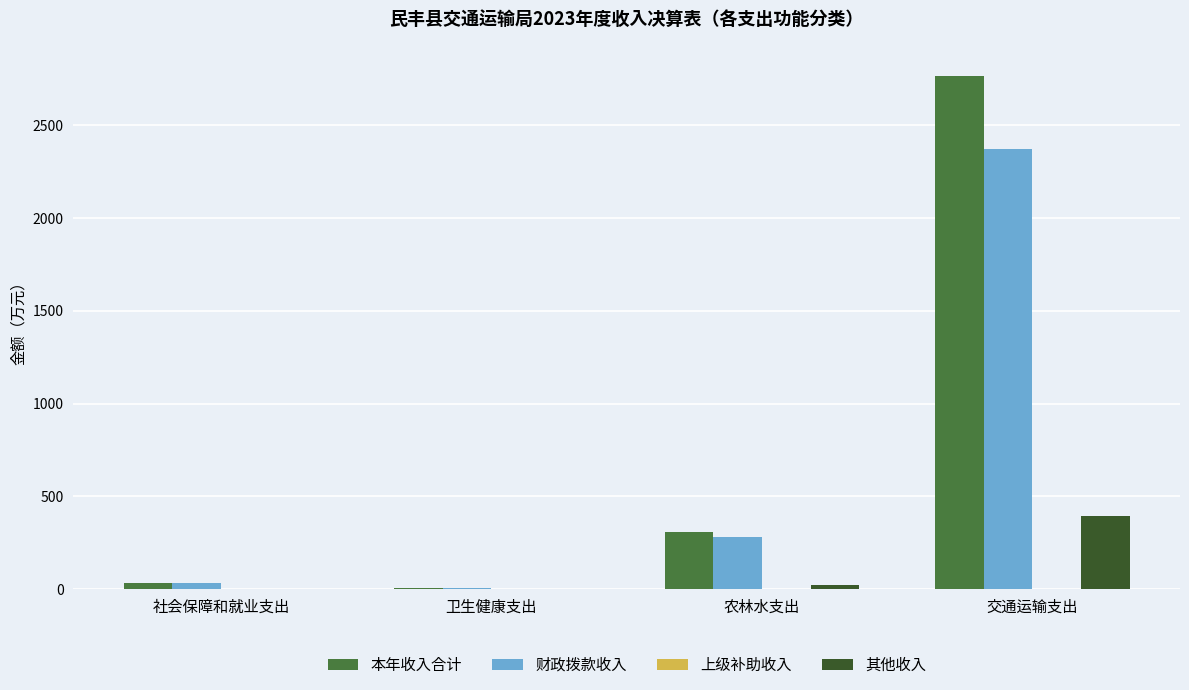

The 其他收入 series shows 395.9 at 交通运输支出. True or false?

True